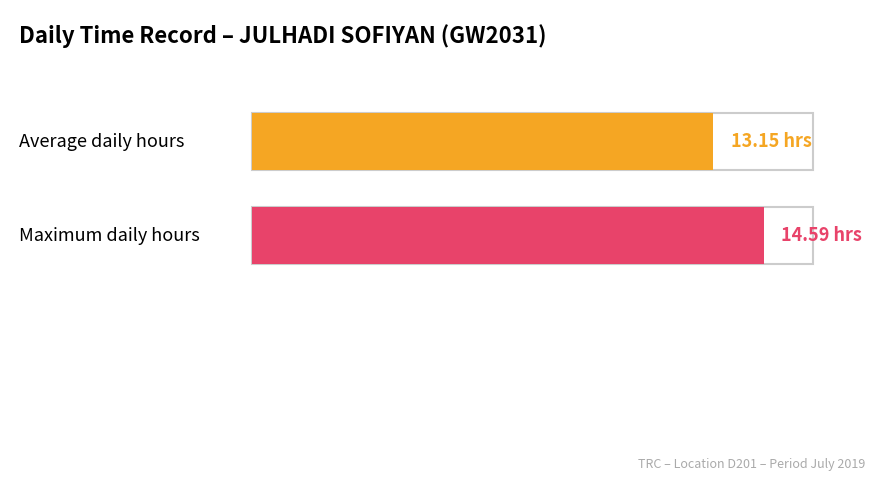

Is it true that the value at 2 is 19.4?

False